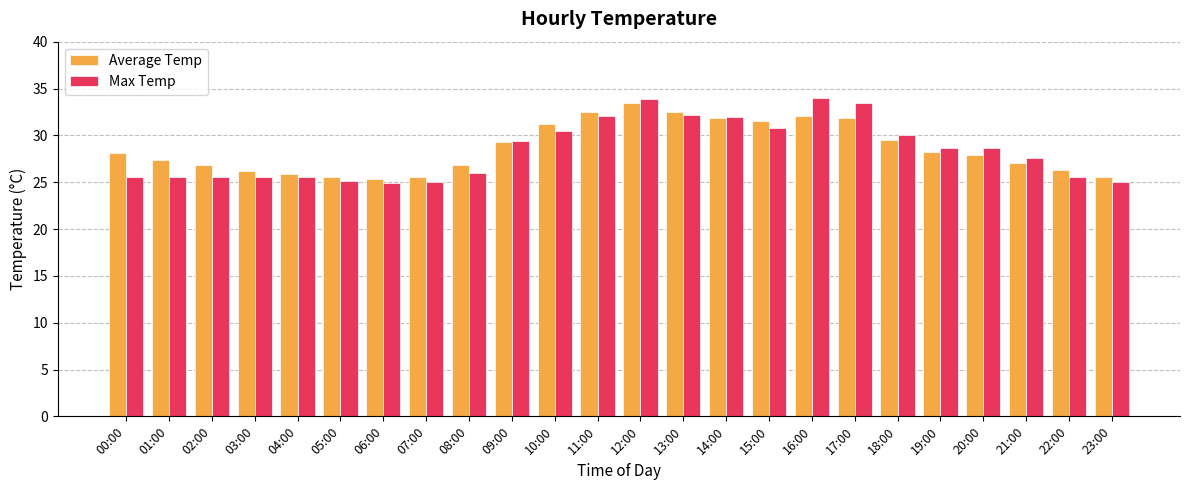

The Average Temp series shows 12.0 at 23:00. True or false?

False